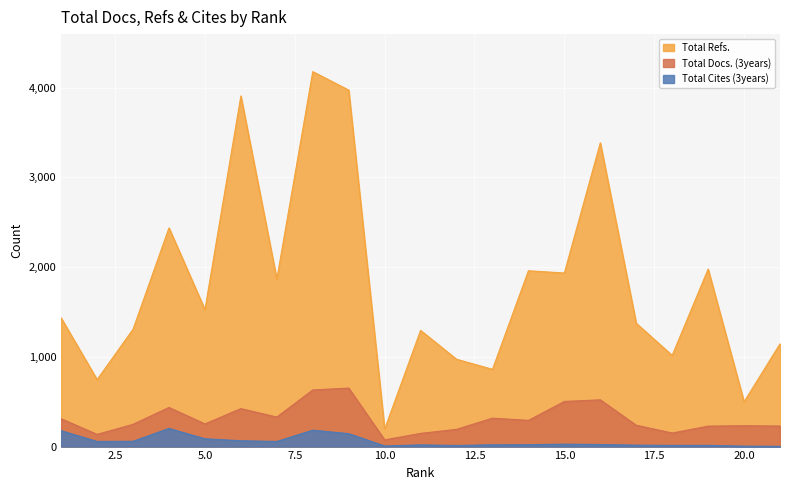

How many data points in Total Cites (3years) are less than 23?

10